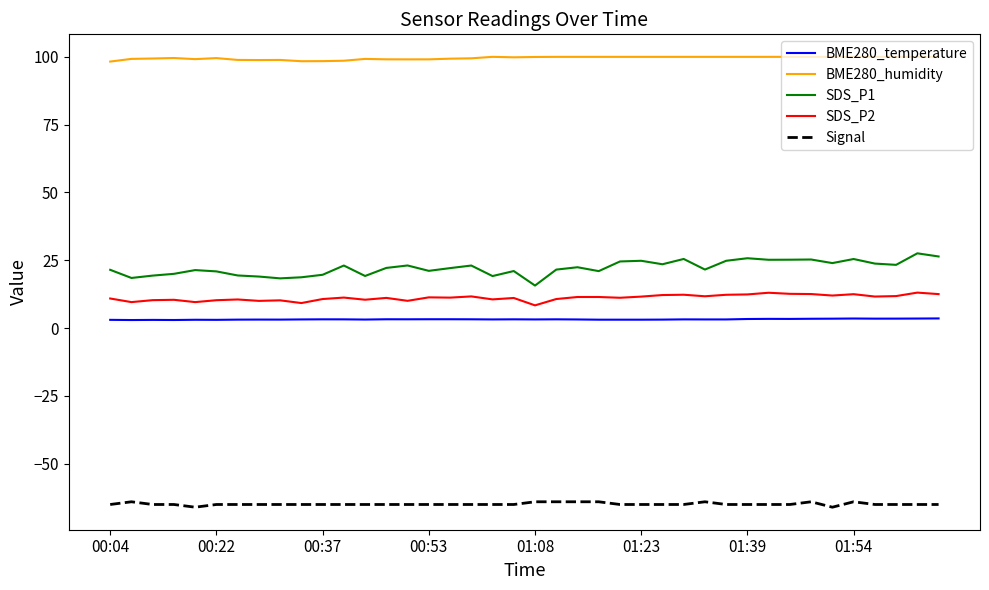

True or false: BME280_humidity and SDS_P2 intersect in this chart.

False